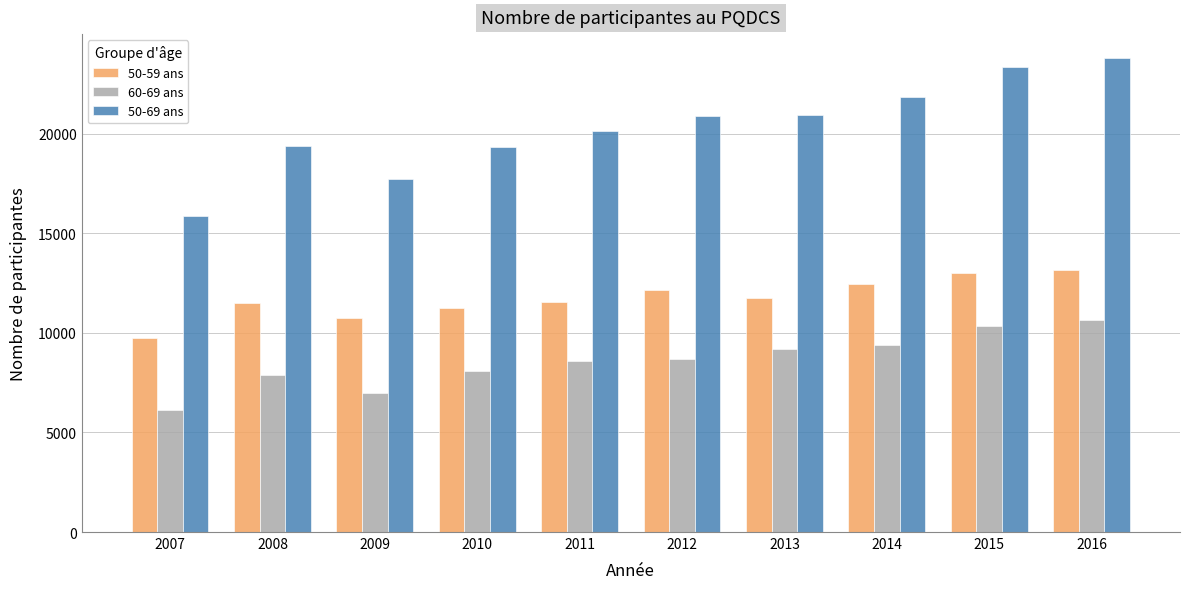

At how many categories does at least one series exceed 17003?

9